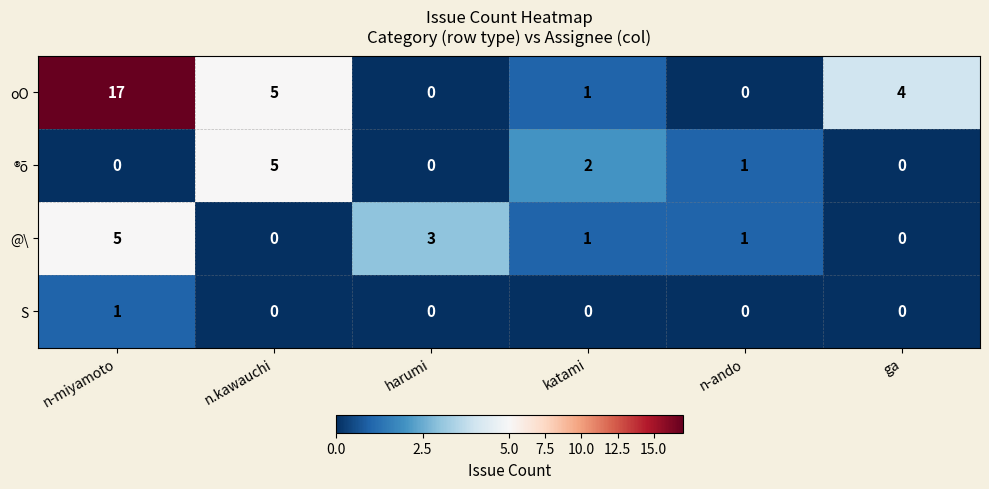

What is the difference between the oO values at n.kawauchi and n-miyamoto?

12